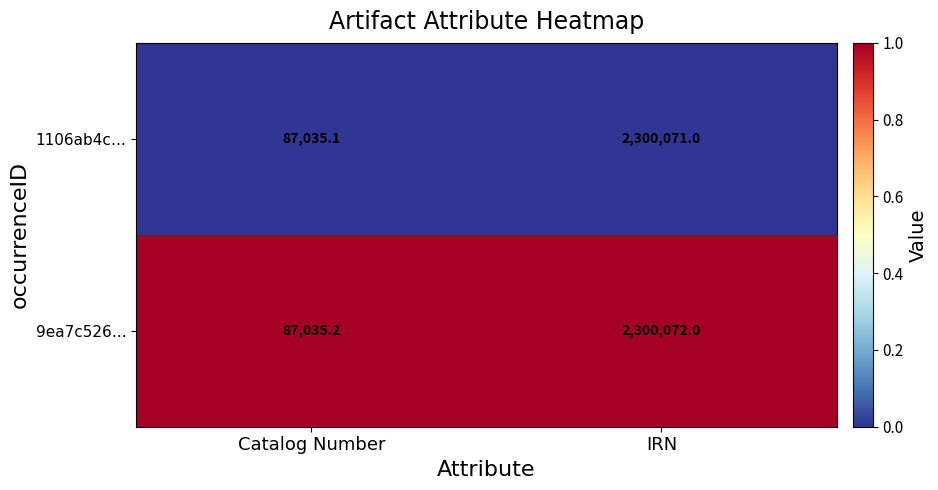

Which series has the widest spread of values?

9ea7c526…